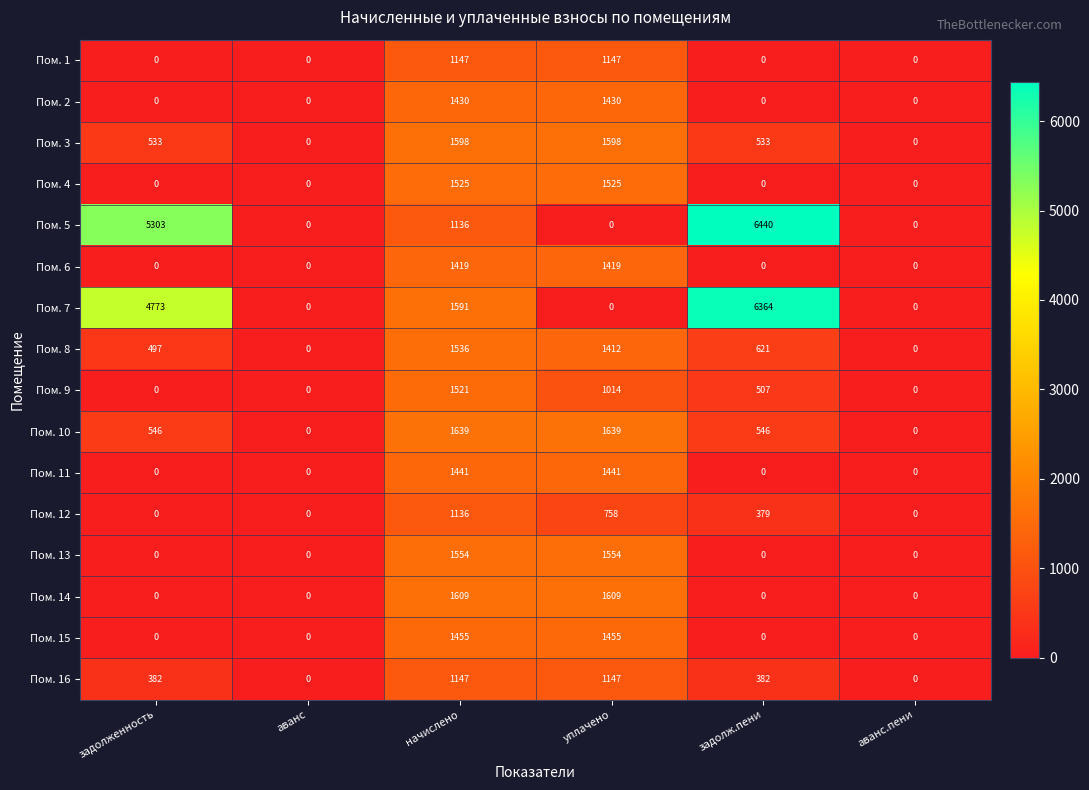

Which category has the highest value across all series?

задолж.пени